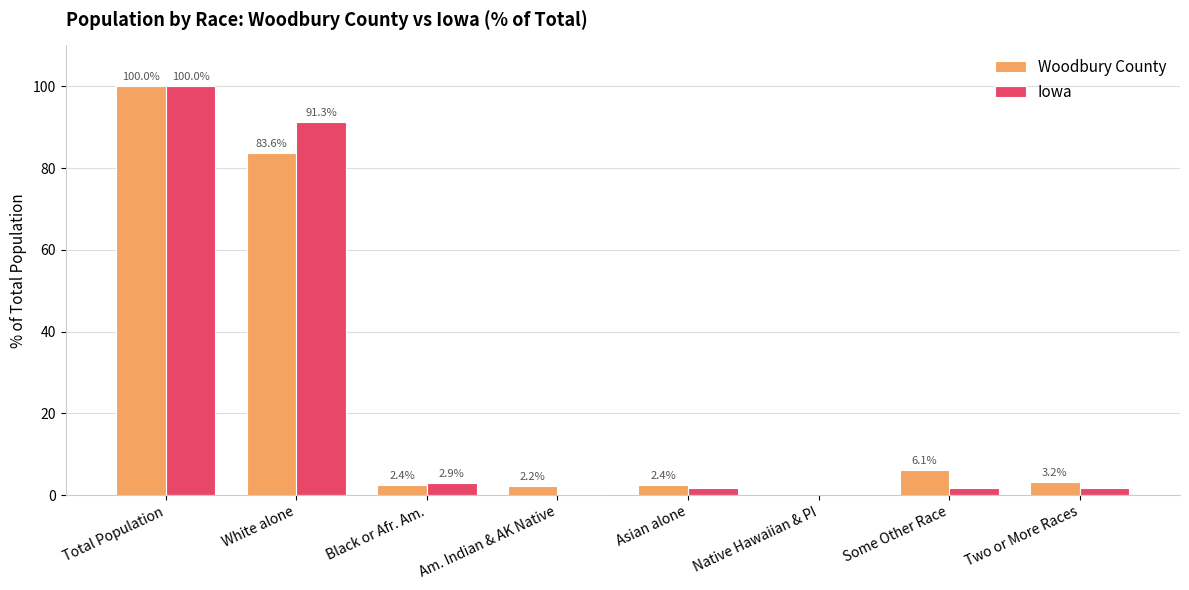

What is the sum of all Woodbury County values?

200.0